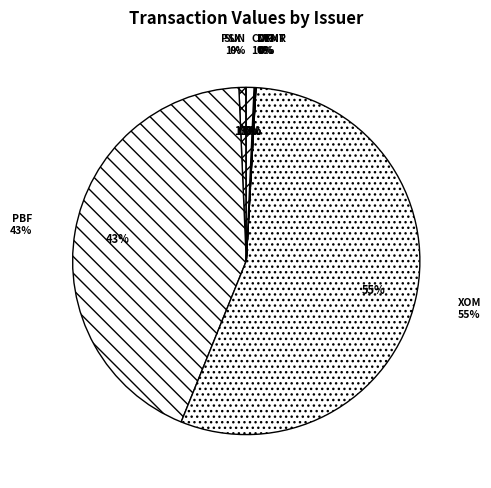

What is the smallest slice in the pie chart?

Vertex Energy (VTNR)